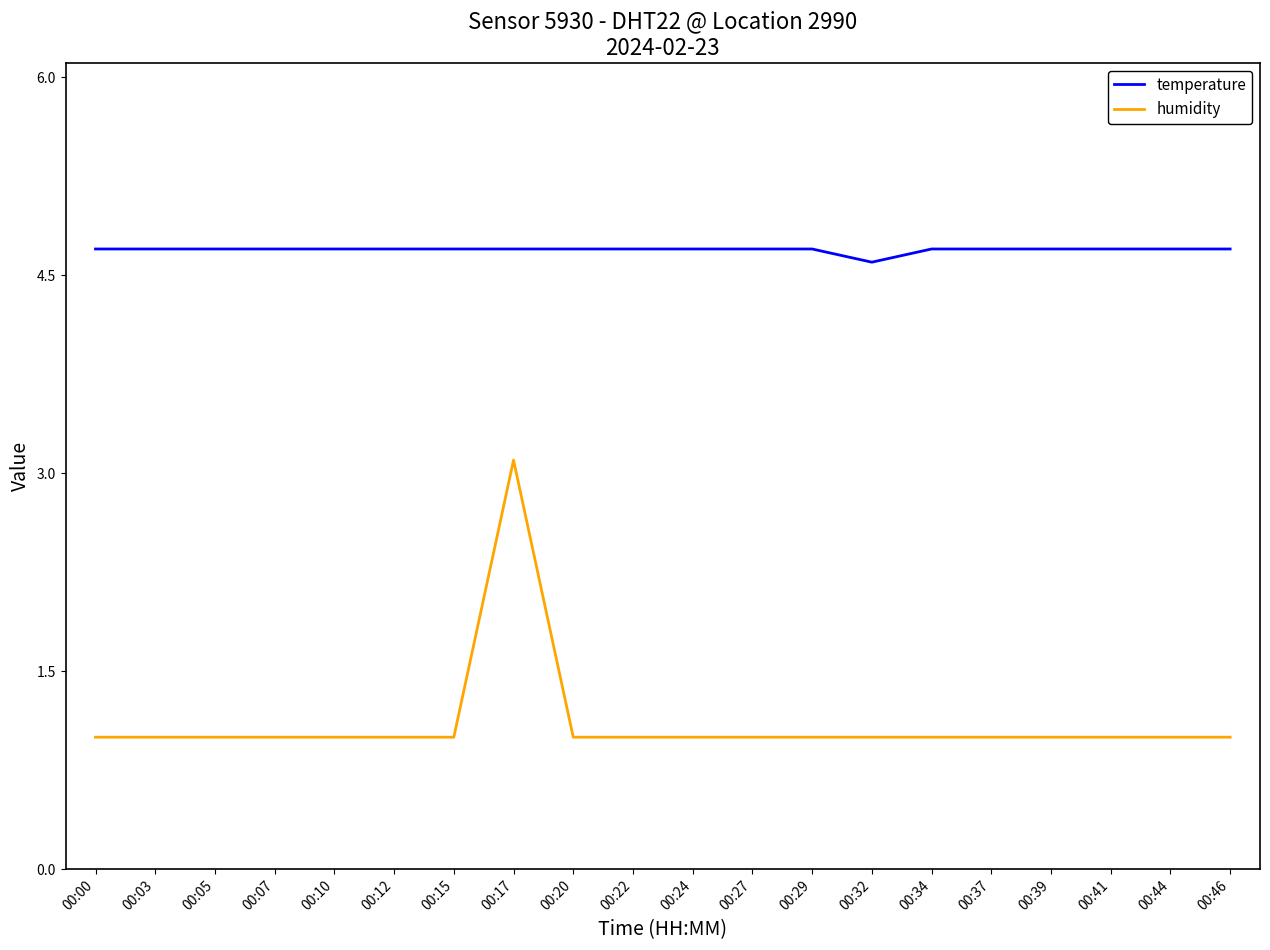

At which category is the sum across all series the highest?

00:17